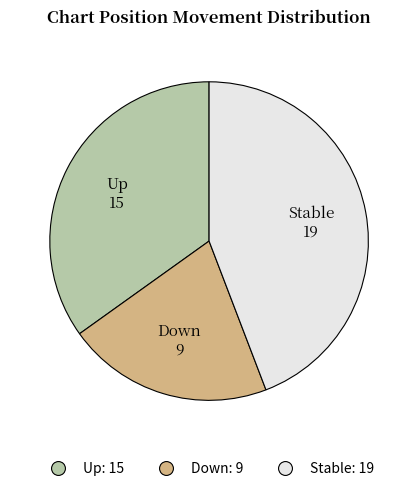

Is there a majority slice in this chart?

No